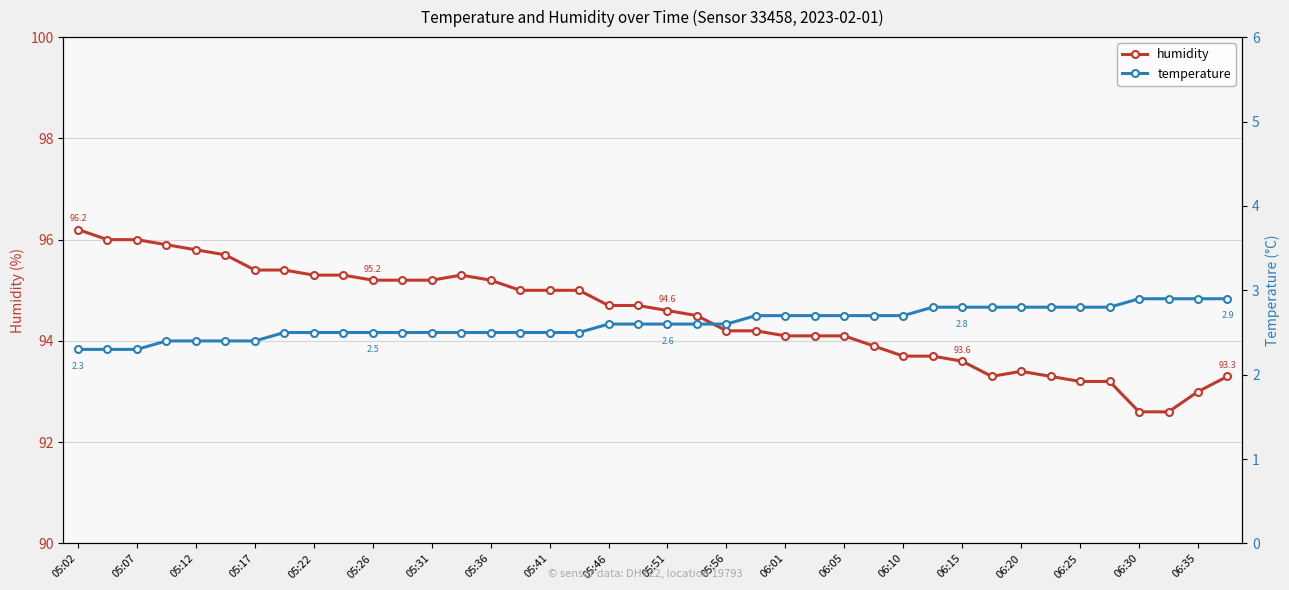

Is it true that humidity equals 92.6 at 06:30?

True